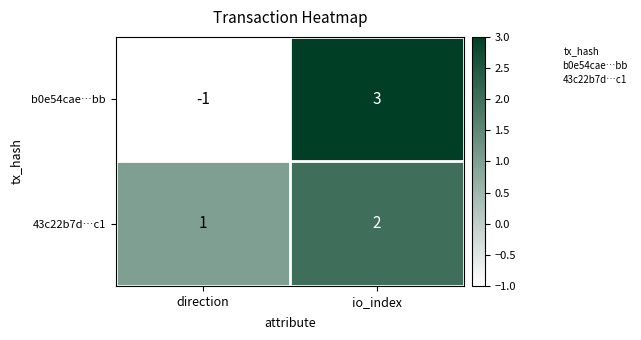

The 43c22b7d…c1 series shows 1 at io_index. True or false?

False